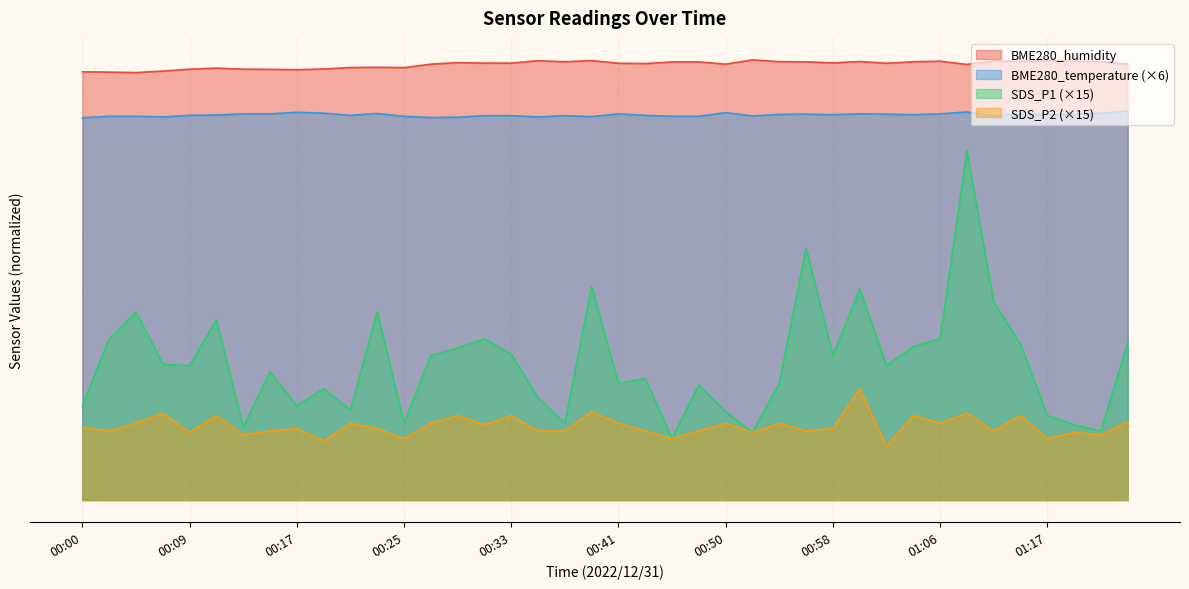

True or false: BME280_humidity and SDS_P2 cross at least once.

False